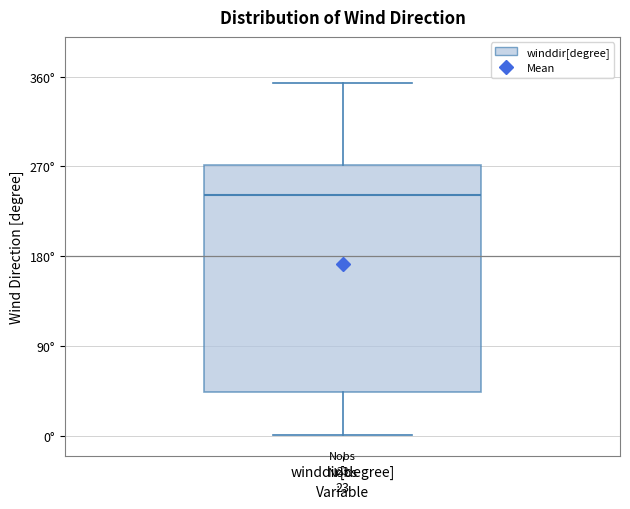

Transcribe this box plot: give where the median line is, the range the box spans, and where the two whiskers end, as read against the y-axis. The values are not printed on the chart, so give them approximately, as read against the axis.

median 240, box 40 to 270, whiskers 0 to 350